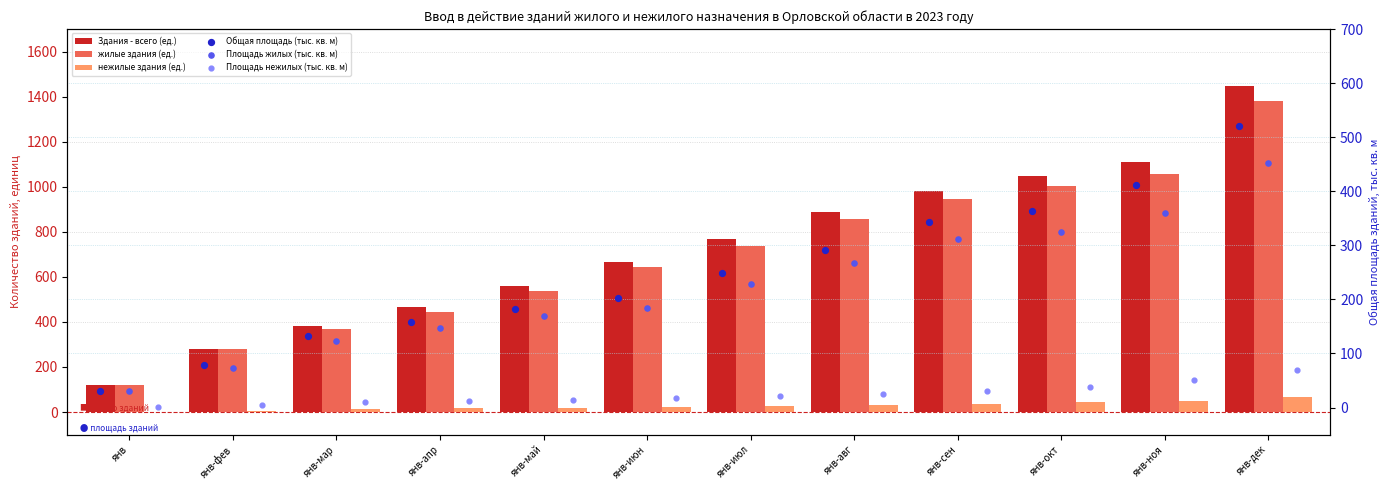

At which category is the sum across all series the highest?

янв-дек